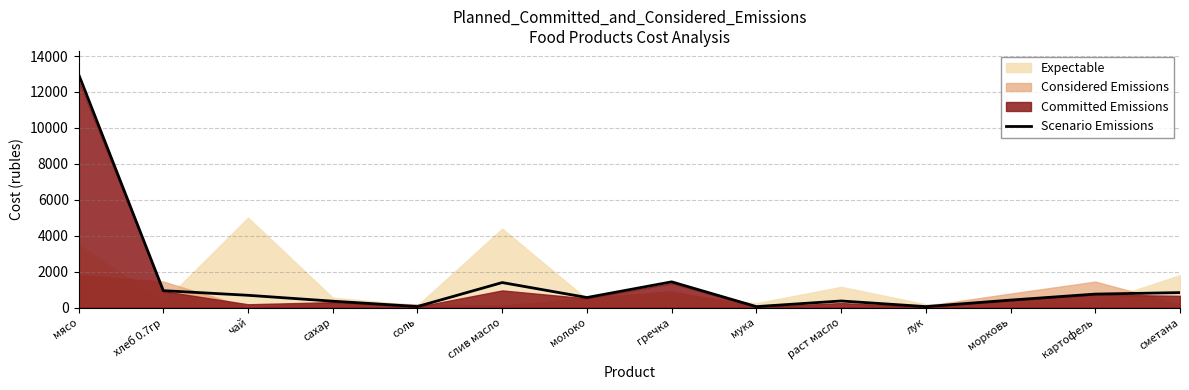

True or false: the data shows 747.0 at картофель.

True